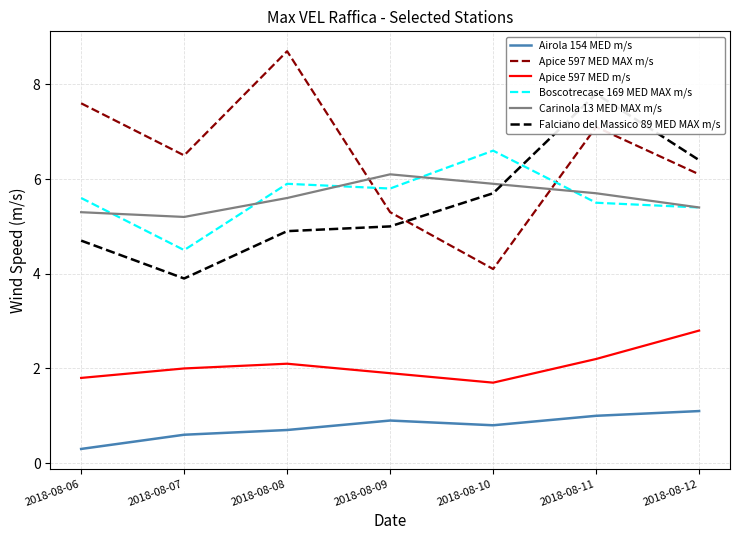

True or false: Carinola 13 MED MAX m/s and Apice 597 MED MAX m/s cross at least once.

True